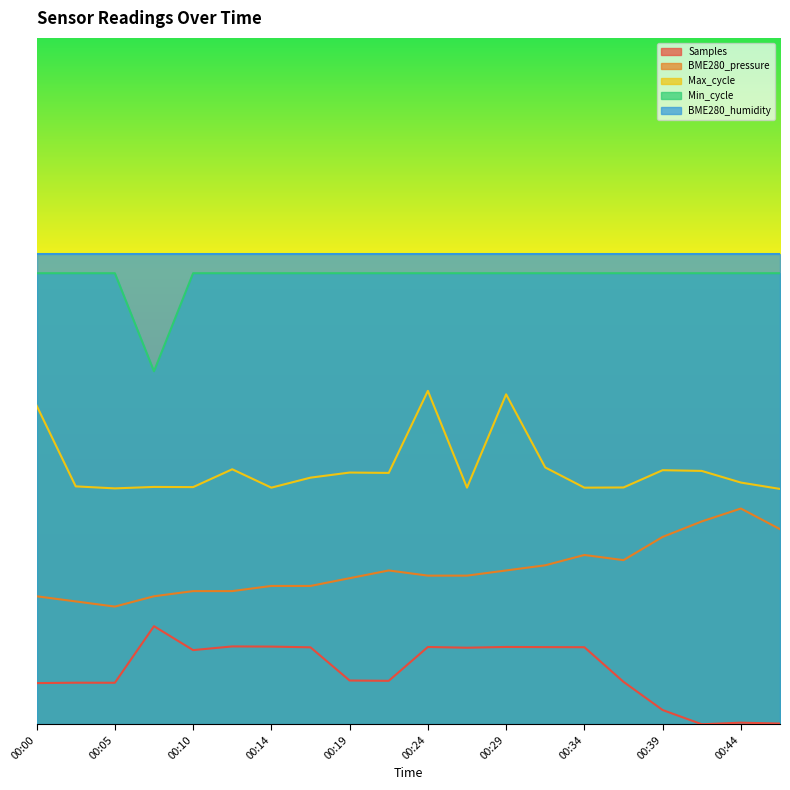

Where is the first local minimum for Min_cycle?

00:07